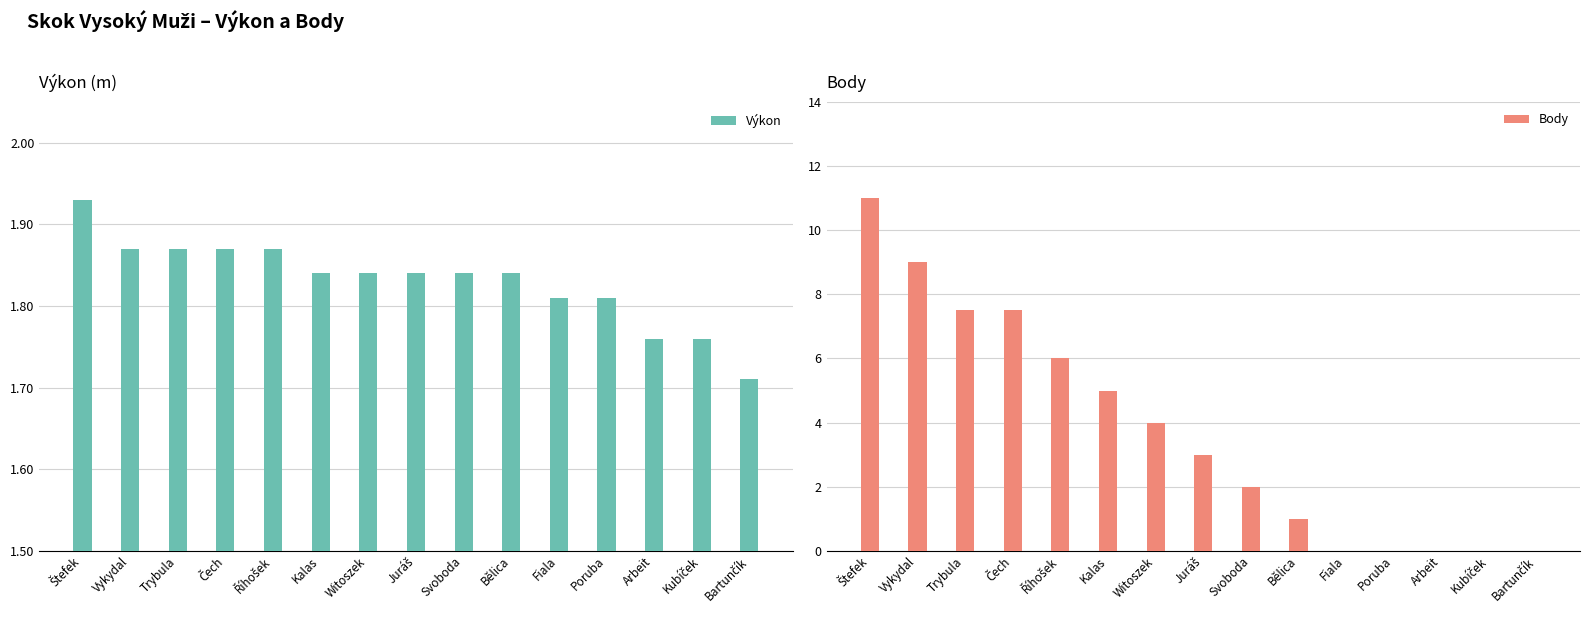

At which category is the sum across all series the highest?

Štefek